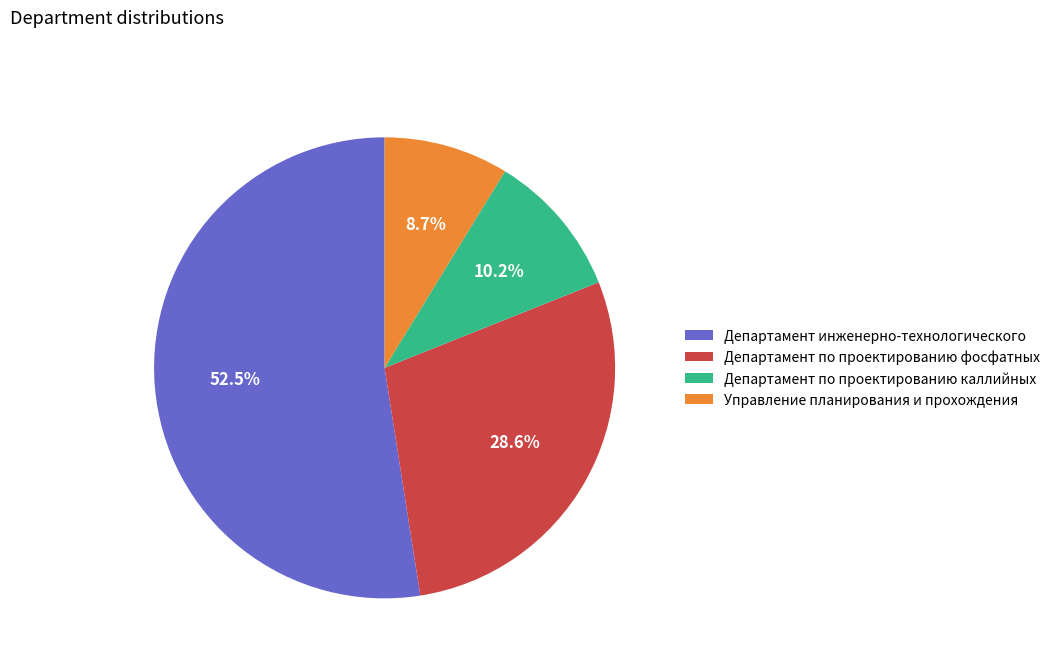

What is the majority slice?

Департамент инженерно-технологического